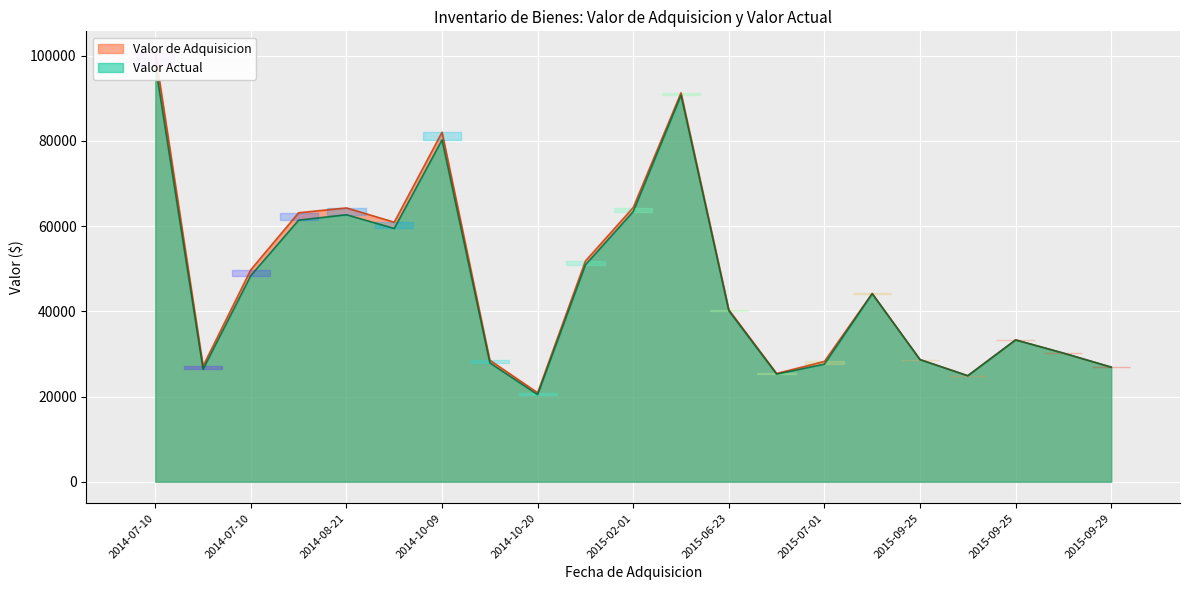

Which category has the lowest value across all series?

2014-10-20